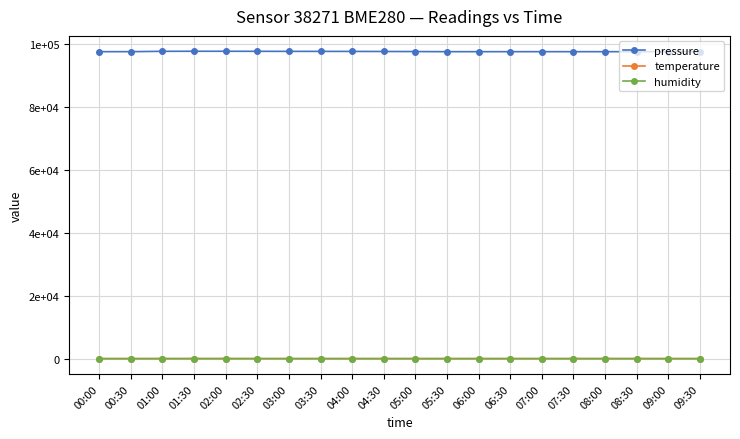

At how many categories does at least one series exceed 52099?

20